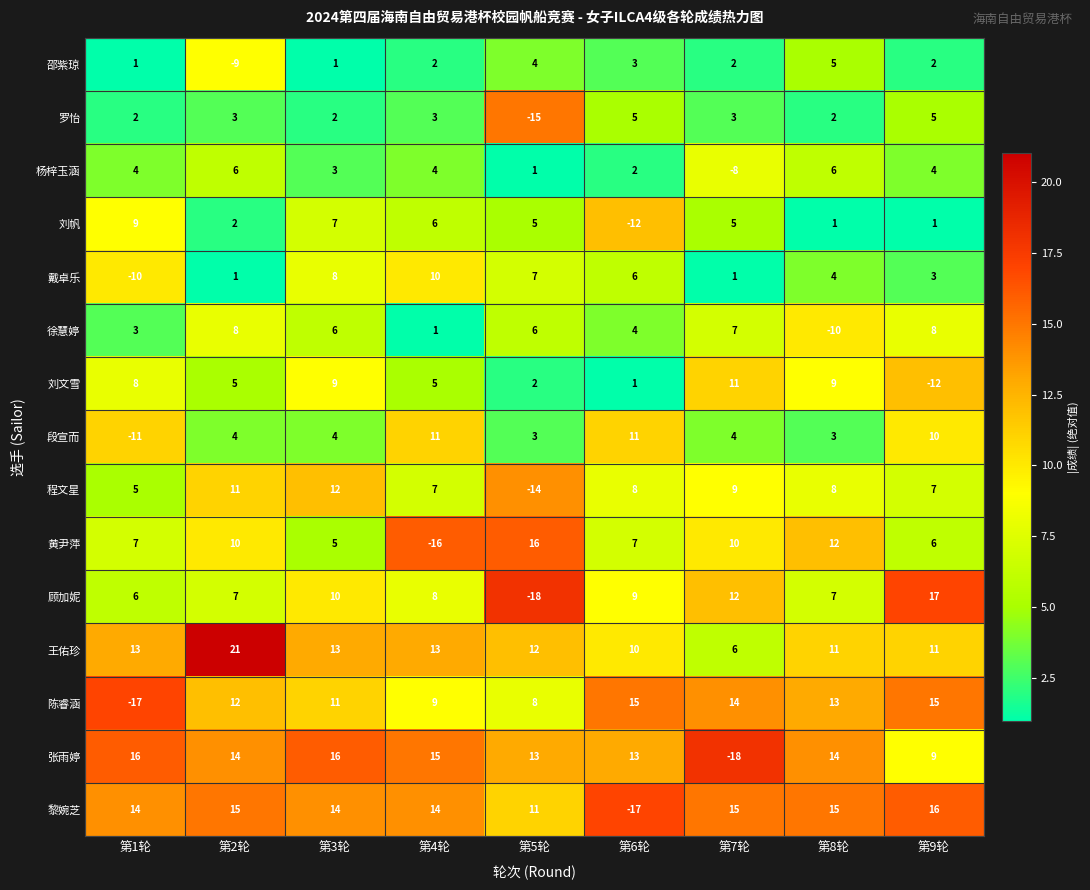

The 罗怡 series shows 4 at 第2轮. True or false?

False